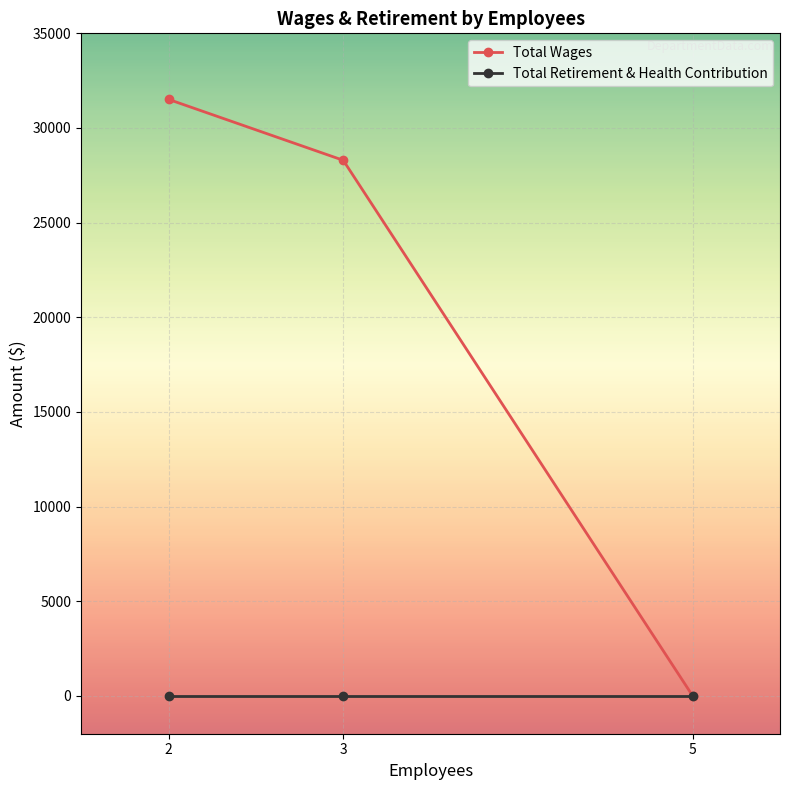

What is the sum of the Total Wages values at 2 and 5?

31511